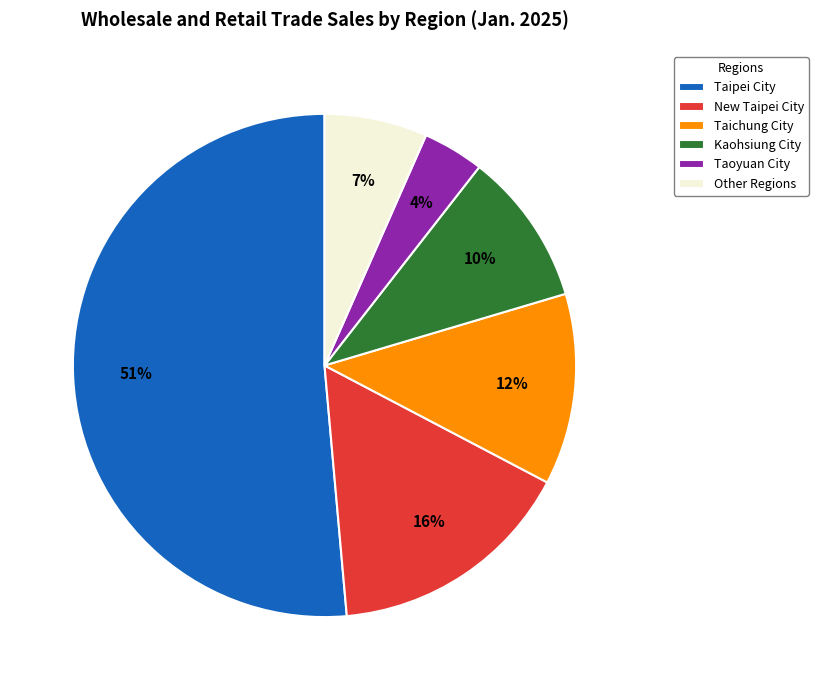

To the nearest percent, what is the average slice percentage?

17%